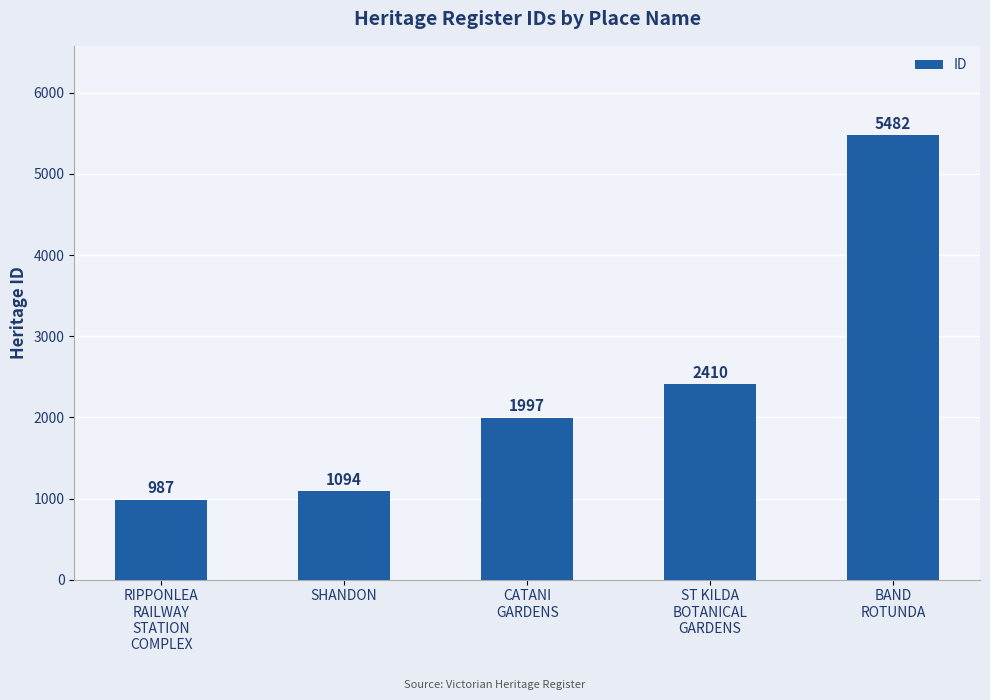

Where is the data nearest to the value 3234?

ST KILDA
BOTANICAL
GARDENS